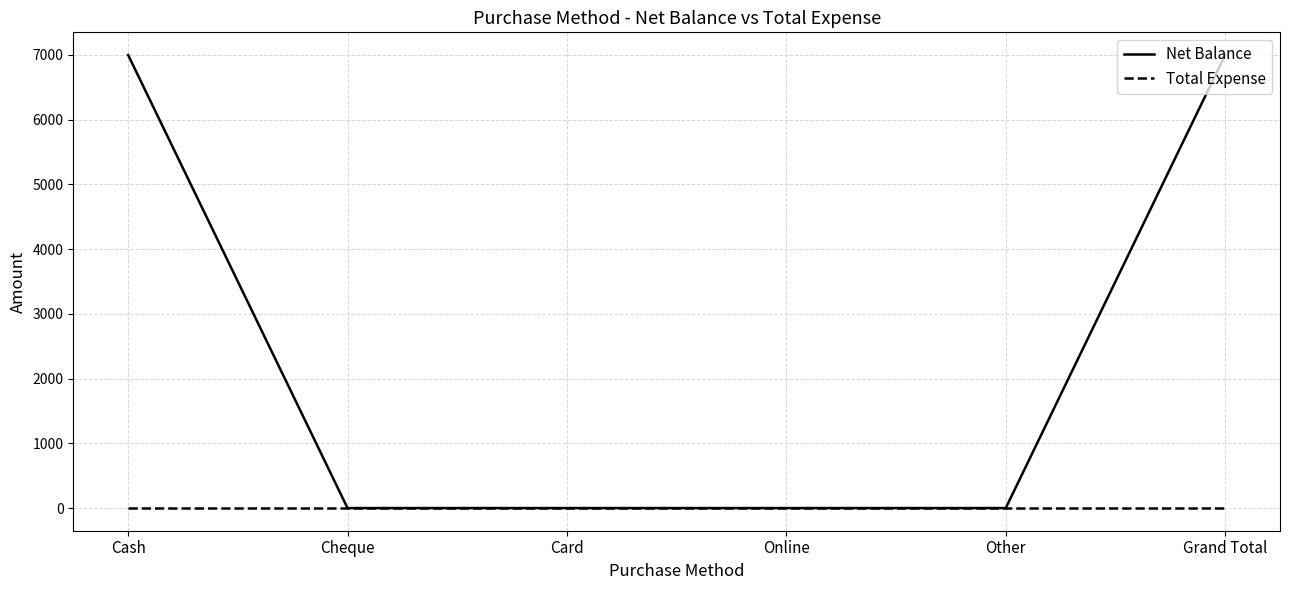

Reading left to right, what are all the values shown in this chart?

Net Balance: 7000	0	0	0	0	7000
Total Expense: 0	0	0	0	0	0